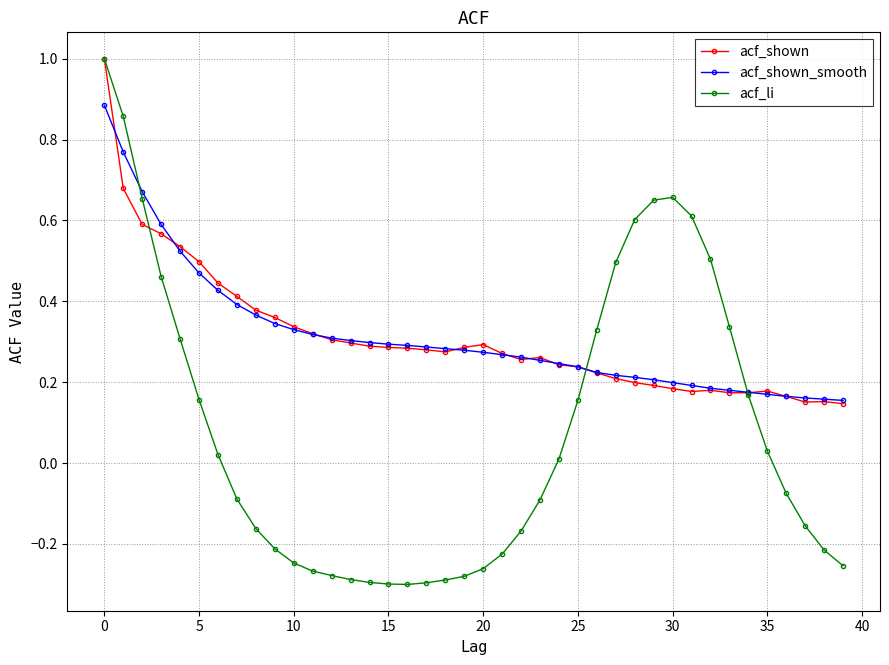

Which series has the widest spread of values?

acf_li